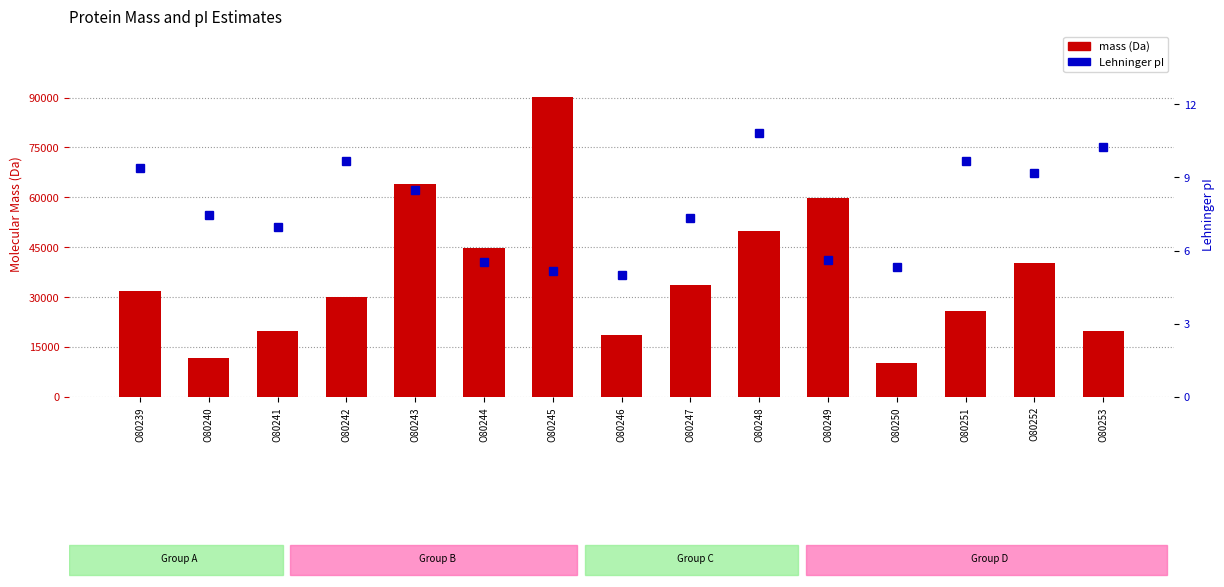

Count the number of data series in this chart.

2